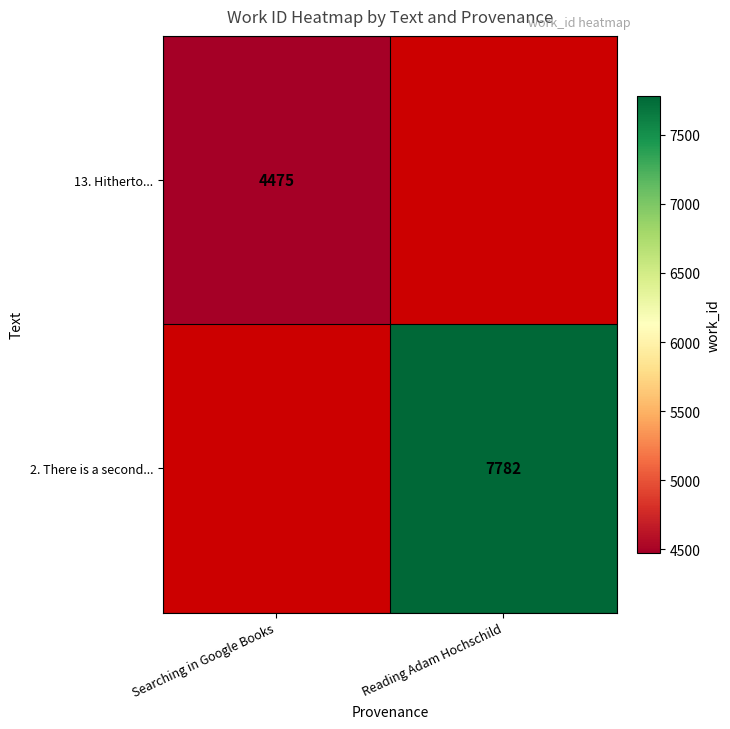

True or false: 13. Hitherto... has a value of 6386.4 at Searching in Google Books.

False